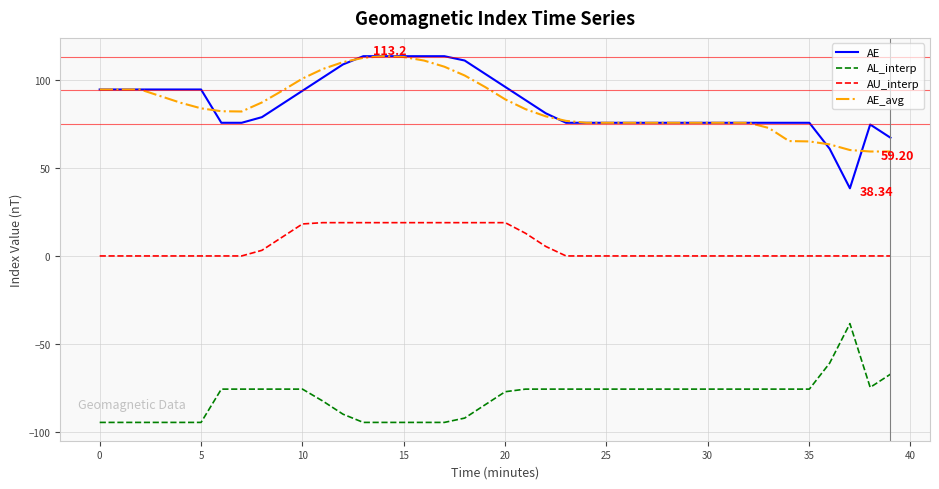

True or false: AL_interp and AE intersect in this chart.

False